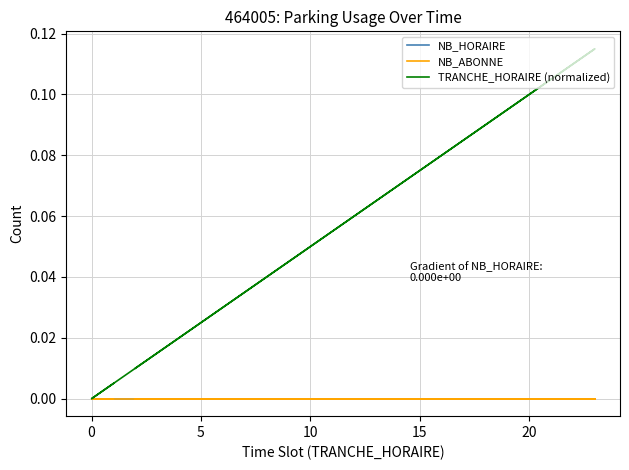

What are all the series names shown in the legend?

NB_HORAIRE, NB_ABONNE, TRANCHE_HORAIRE (normalized)